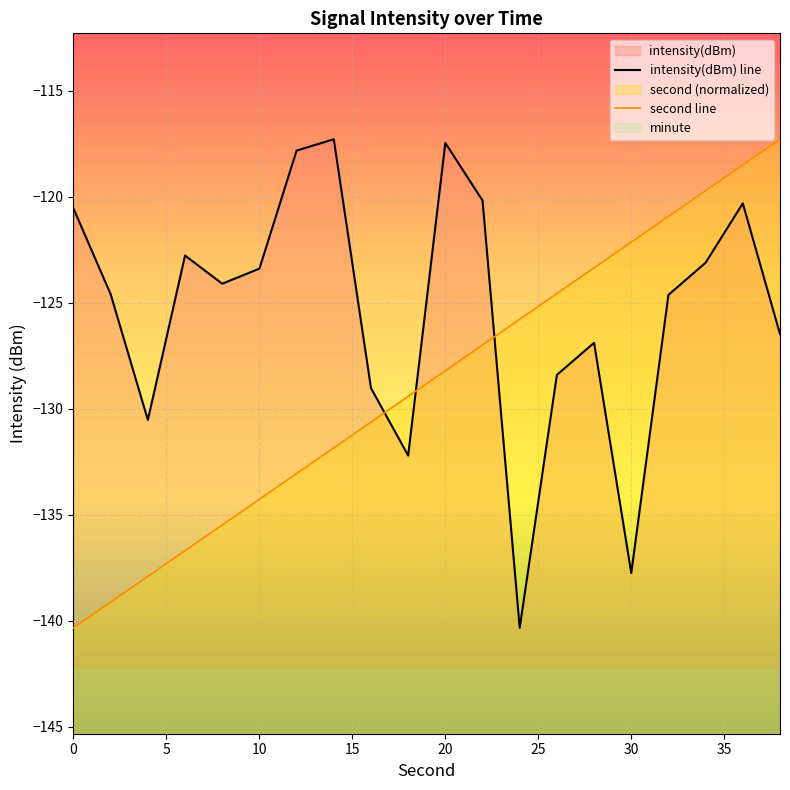

Which series has the widest spread of values?

second